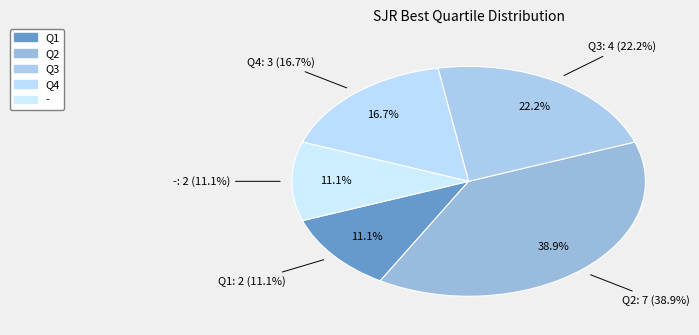

To the nearest percent, what percentage of the pie is Q3?

22%